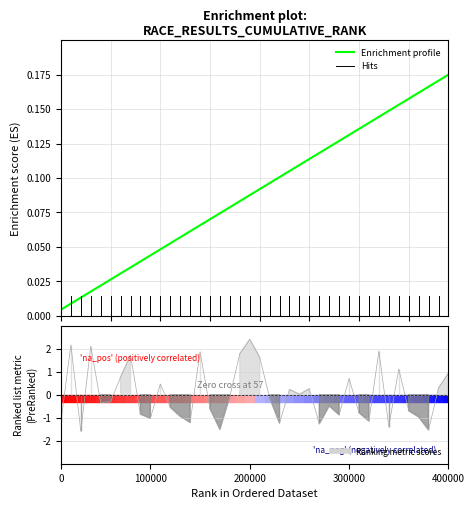

What is the smallest value displayed?

-1.6